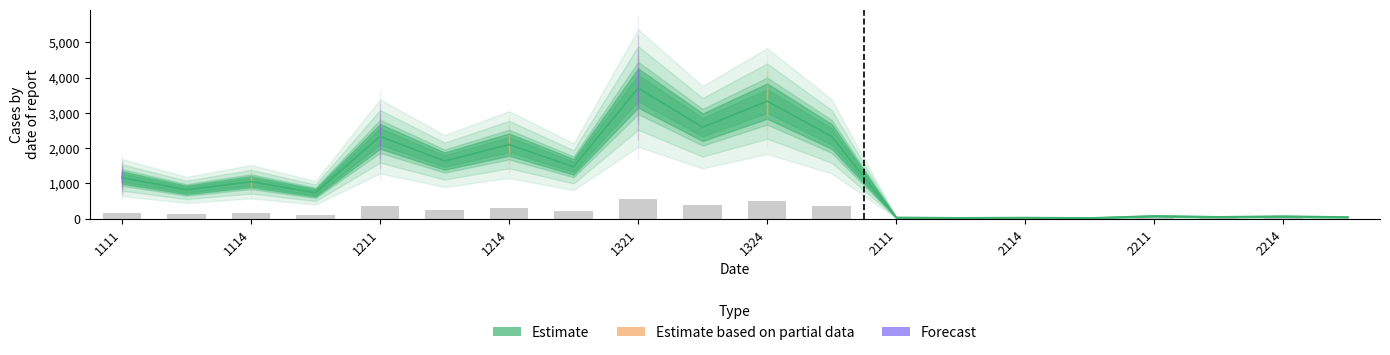

The Forecast series shows 1836 at 1323. True or false?

False